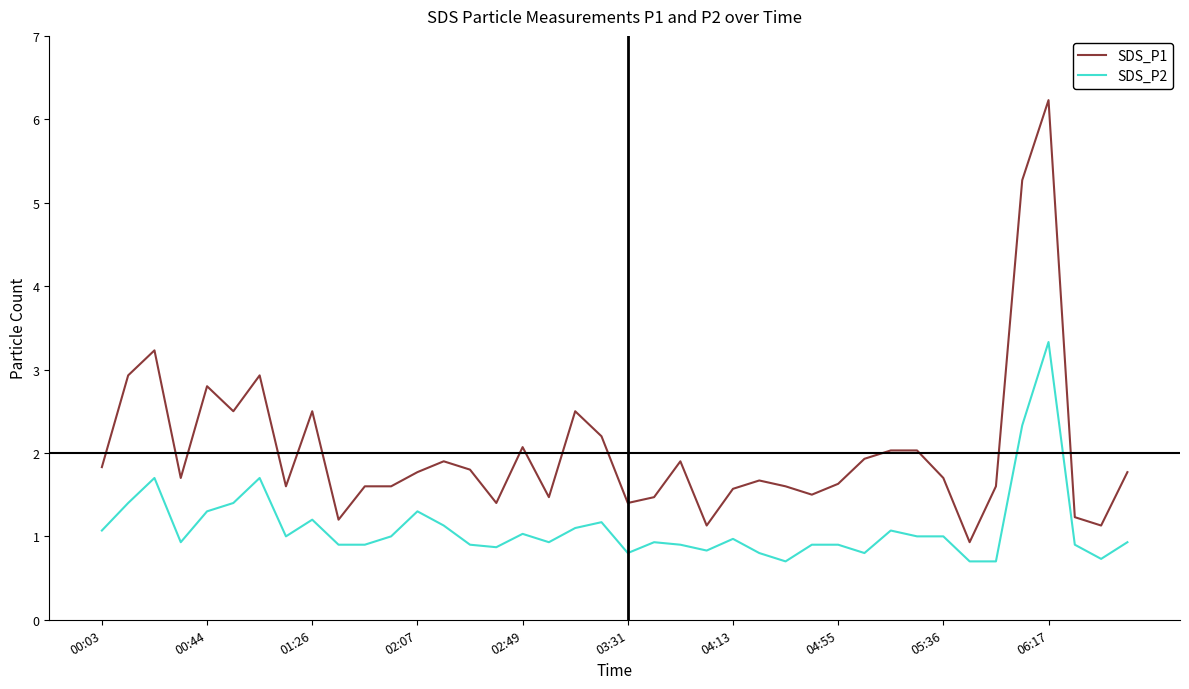

Which series has the largest total across all categories?

SDS_P1